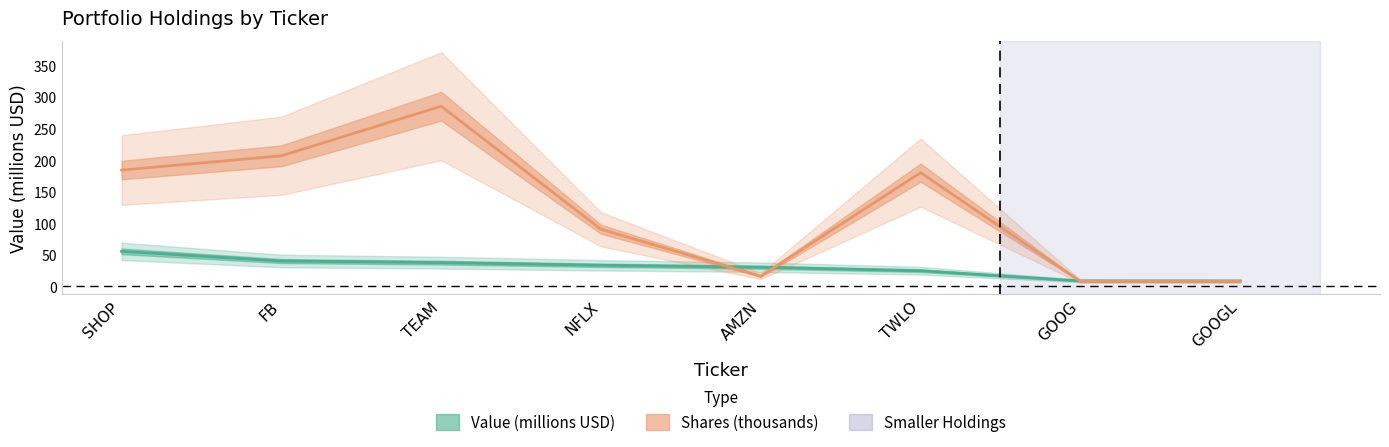

Read the Shares (thousands) value at TEAM.

285.4